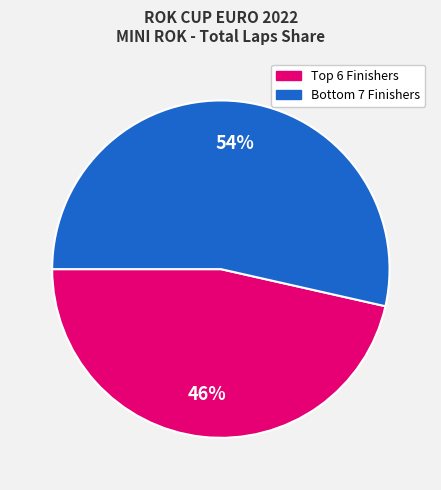

Does any single category account for the majority?

Yes